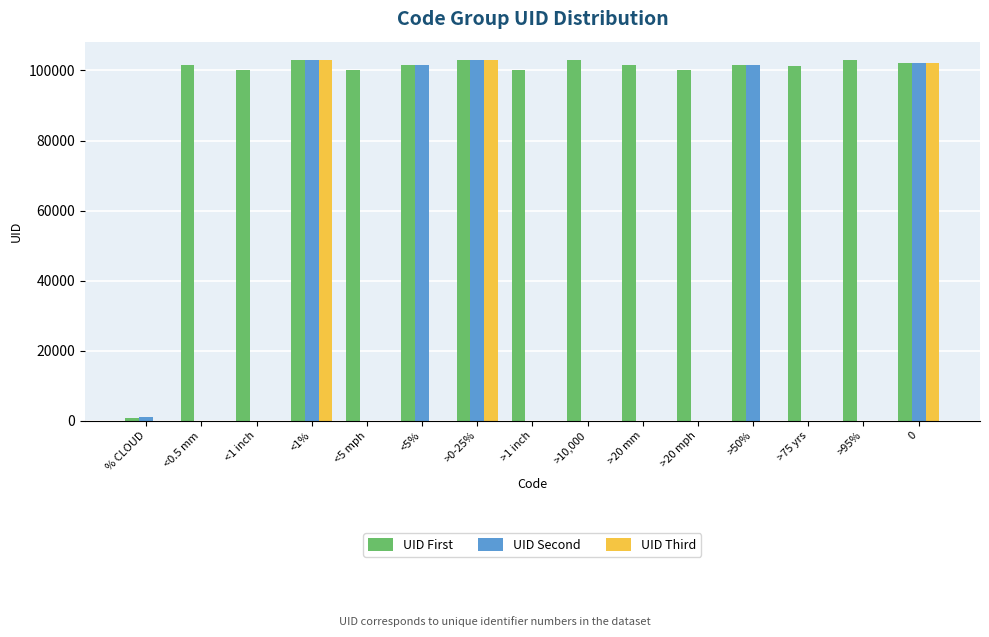

Which series has the largest total across all categories?

UID First